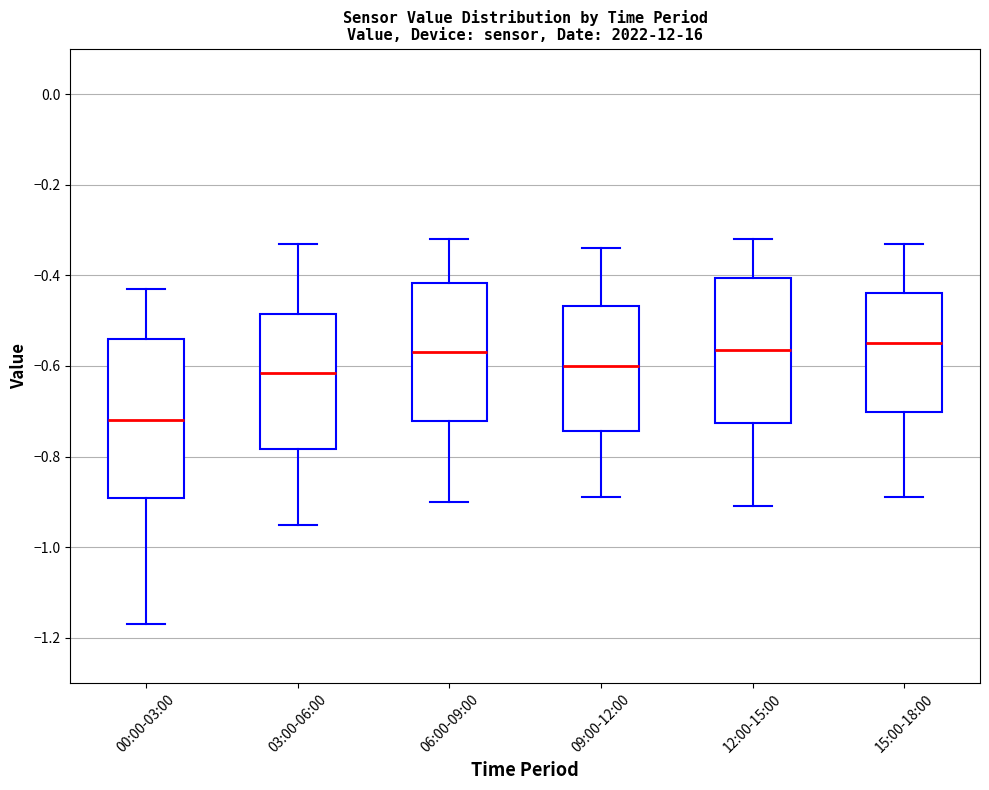

Reading left to right, transcribe this box plot: for each box, give where its median line is, the range the box spans, and where its two whiskers end, as read against the y-axis. The values are not printed on the chart, so give them approximately, as read against the axis.

00:00-03:00: median -0.72, box -0.90 to -0.54, whiskers -1.16 to -0.42
03:00-06:00: median -0.62, box -0.78 to -0.48, whiskers -0.94 to -0.32
06:00-09:00: median -0.56, box -0.72 to -0.42, whiskers -0.90 to -0.32
09:00-12:00: median -0.60, box -0.74 to -0.46, whiskers -0.88 to -0.34
12:00-15:00: median -0.56, box -0.72 to -0.40, whiskers -0.90 to -0.32
15:00-18:00: median -0.54, box -0.70 to -0.44, whiskers -0.88 to -0.32